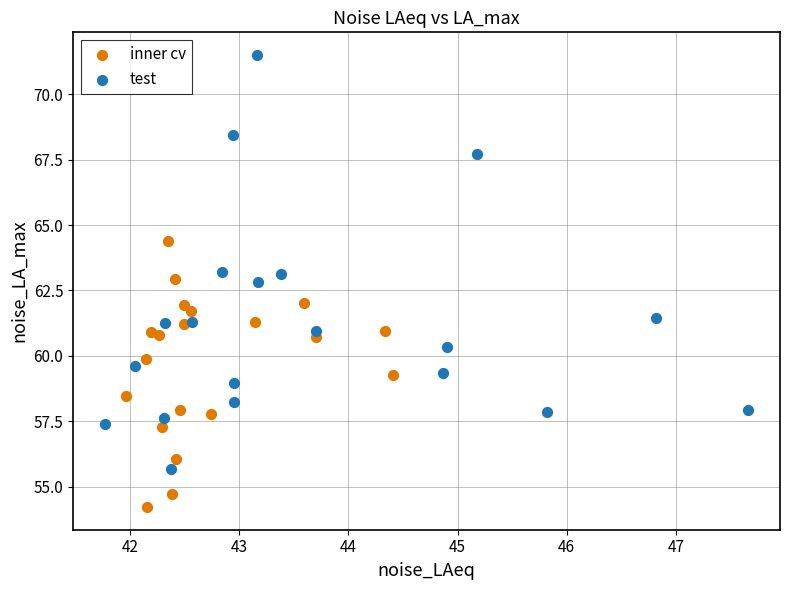

Which series has the largest Y range (max minus min)?

test